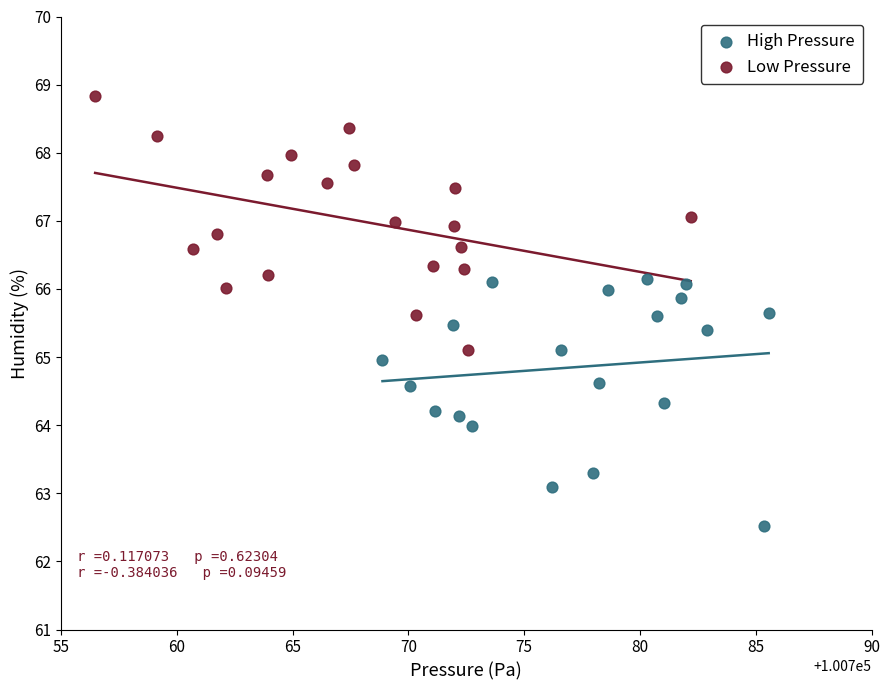

What are all the series names shown in the legend?

High Pressure, Low Pressure